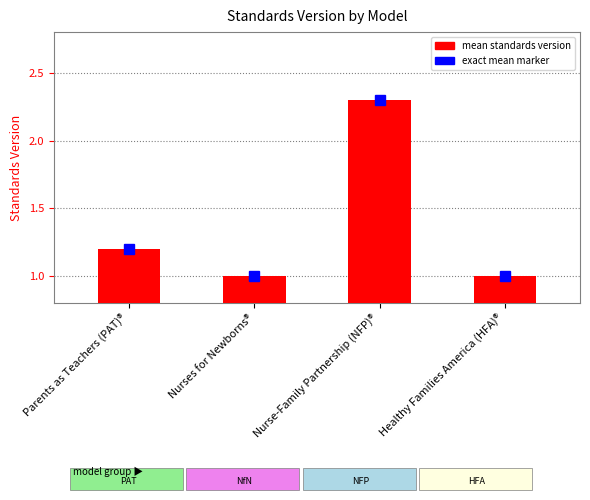

What is the difference between the values at Nurses for Newborns® and Parents as Teachers (PAT)®?

0.2